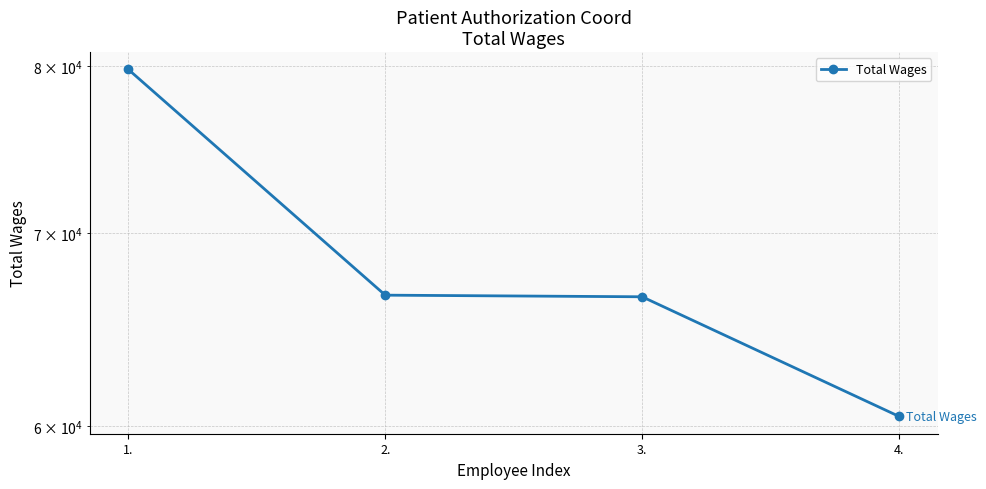

At which label is the value closest to 70129?

2.